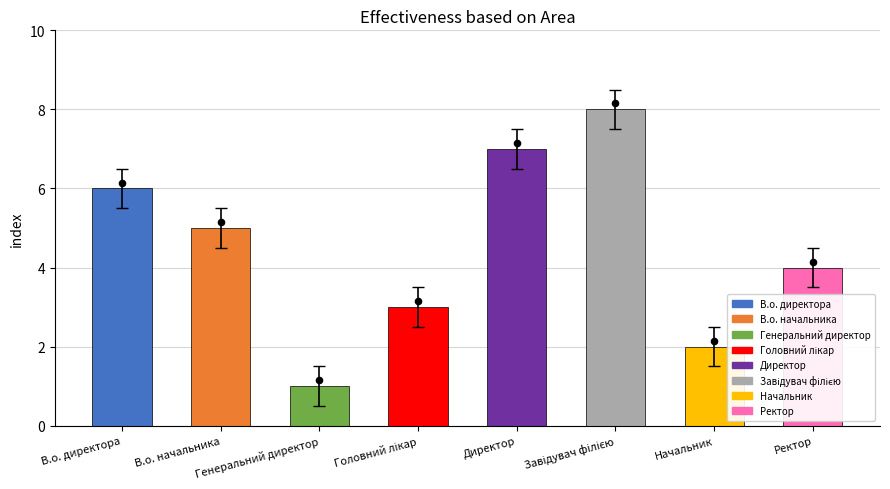

What is the ratio of the value at В.о. директора to the value at Головний лікар?

2.0